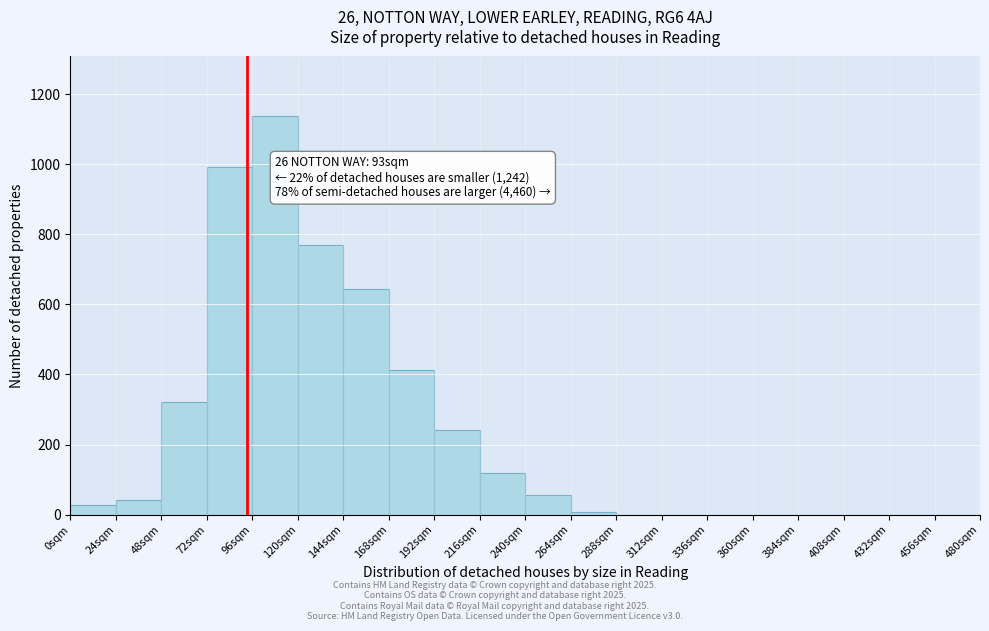

Which range on the x-axis has the tallest bar?

96 to 120